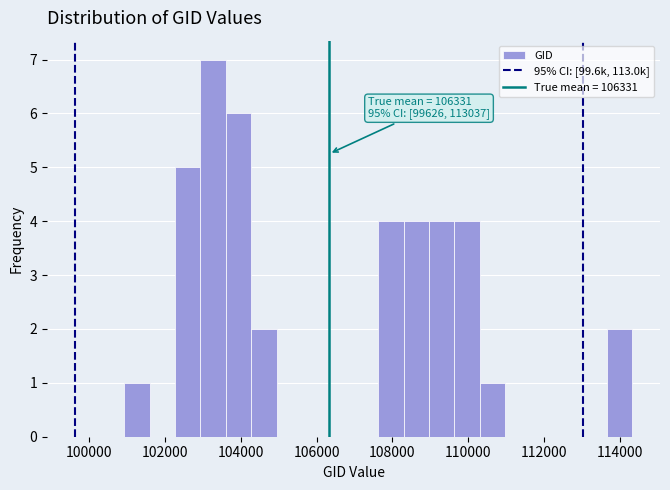

Read against the x-axis, roughly where is the centre of the tallest bar?

103200